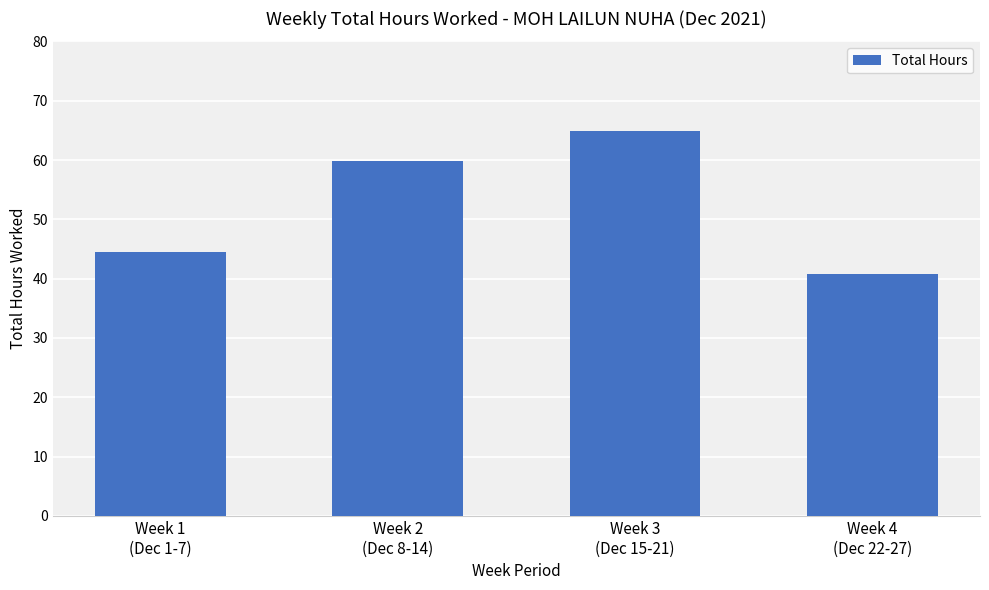

What is the sum of all values?

210.0